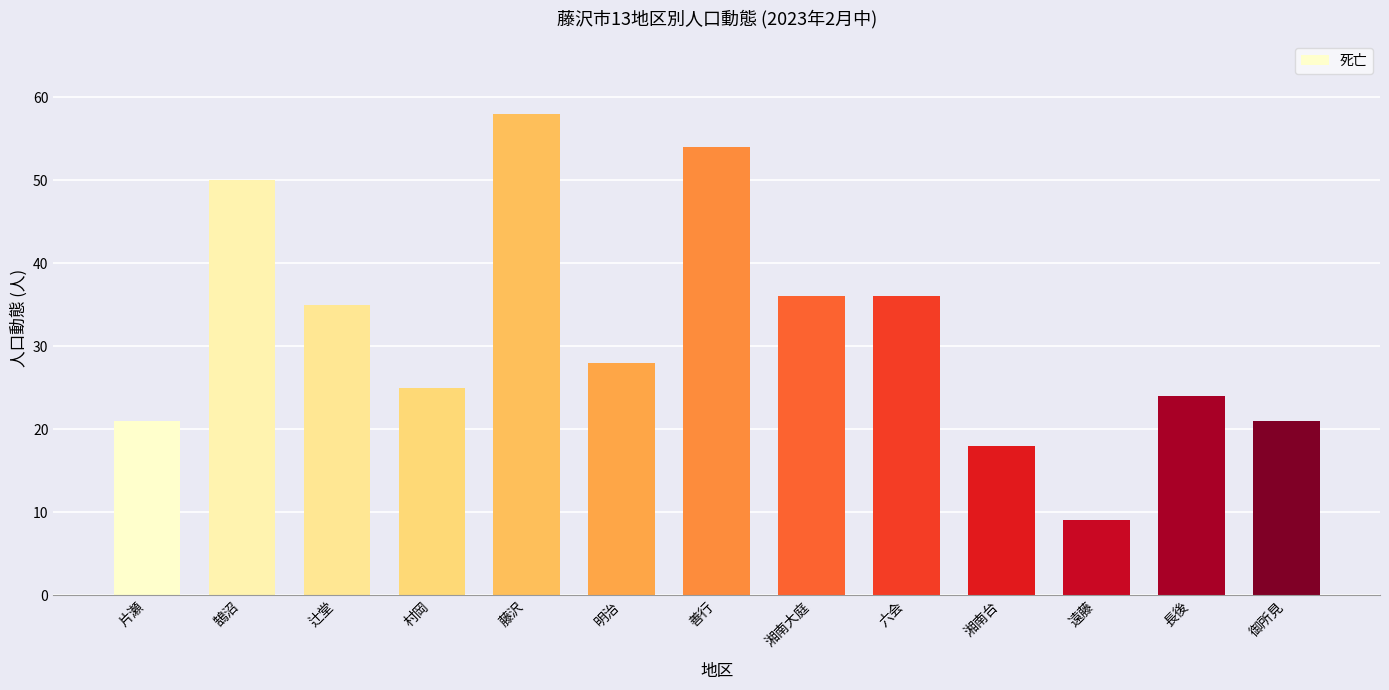

The chart shows a value of 5 at 片瀬. True or false?

False